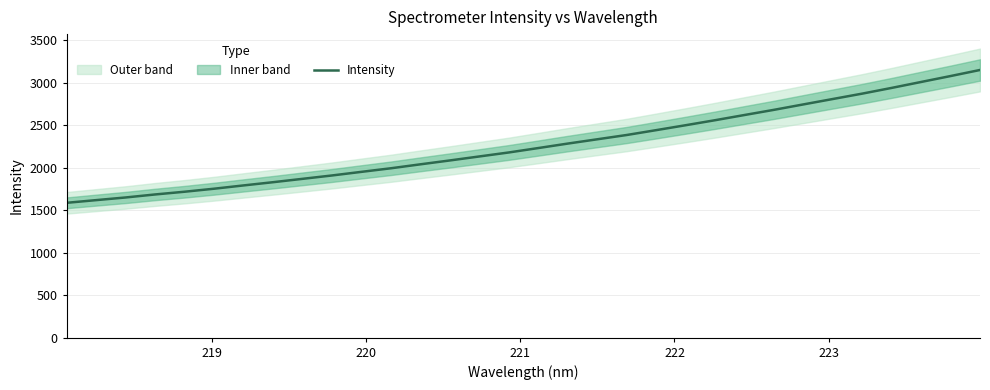

What is the lowest value of the Intensity series?

1585.9